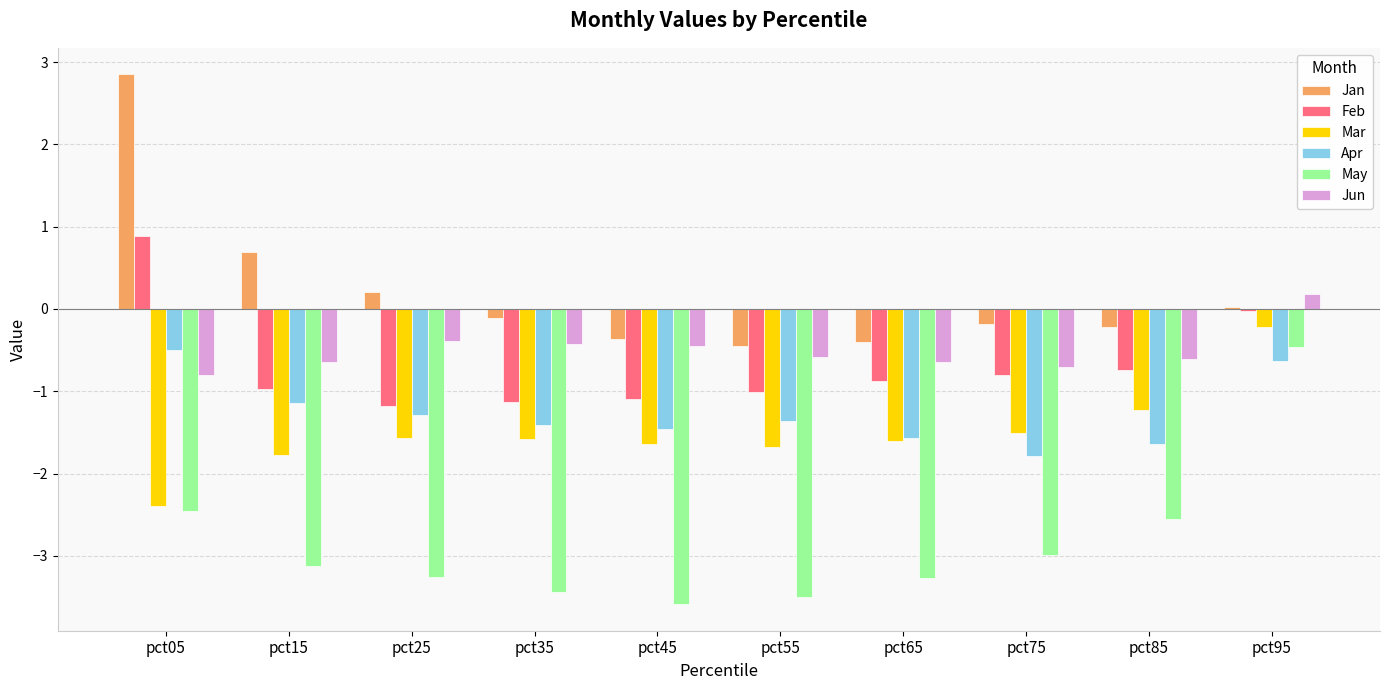

What is the value of the Apr bar at the 6th from the left?

-1.4